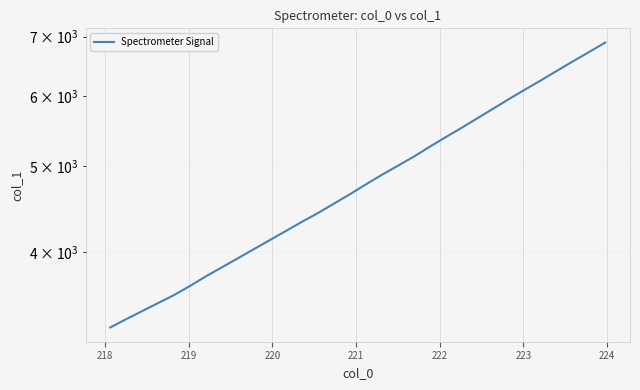

The chart shows a value of 2050.7 at 26. True or false?

False